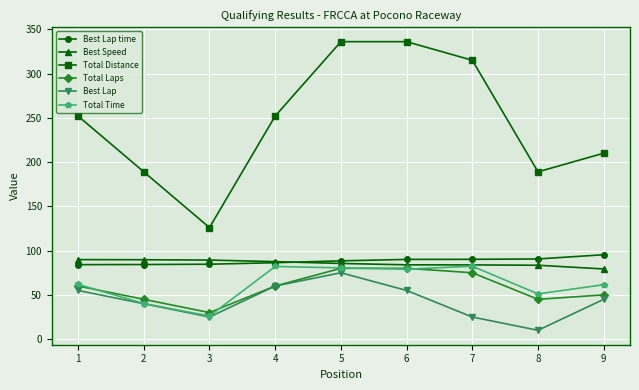

What is the maximum value for Best Lap?

75.0